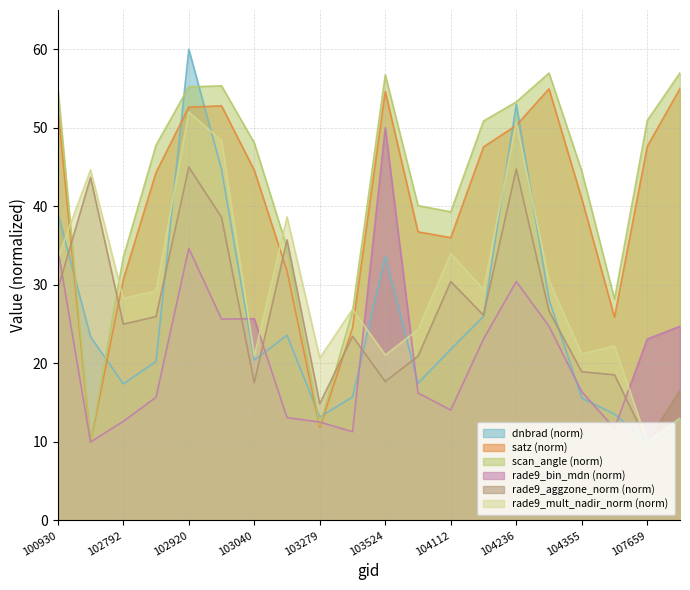

How many lines are shown in the chart?

6